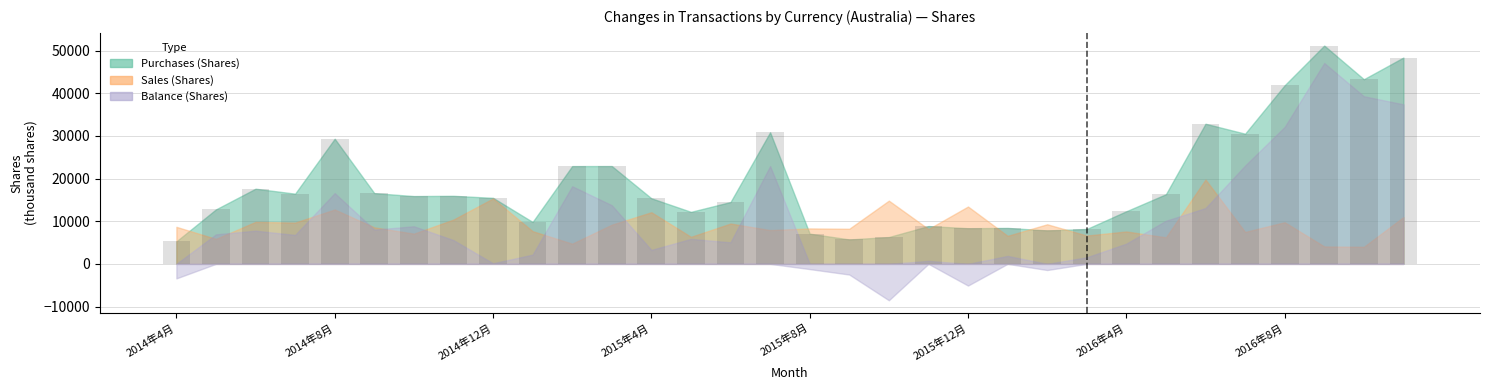

What is the smallest value displayed?

5276